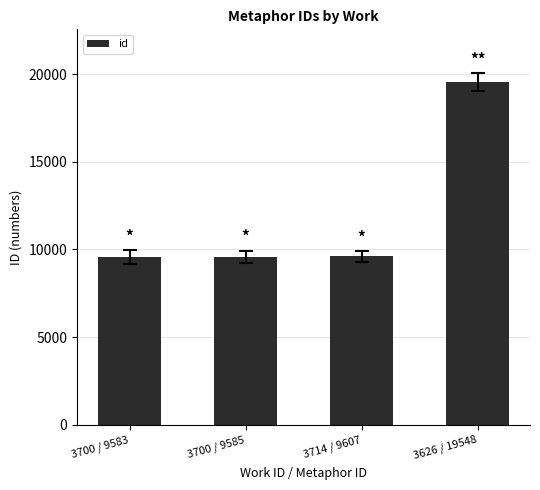

Between 3714 / 9607 and 3626 / 19548, which is larger?

3626 / 19548